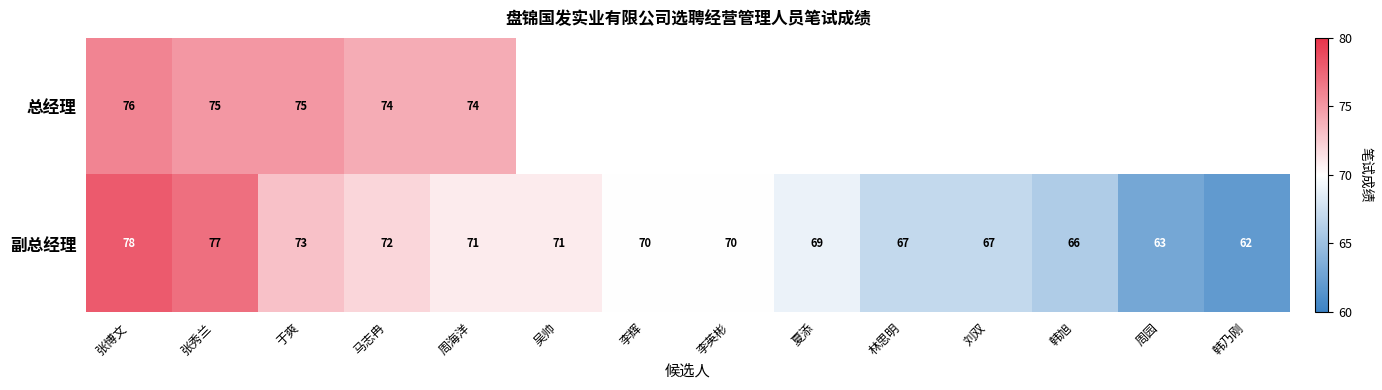

What is the minimum value shown in the chart?

62.0